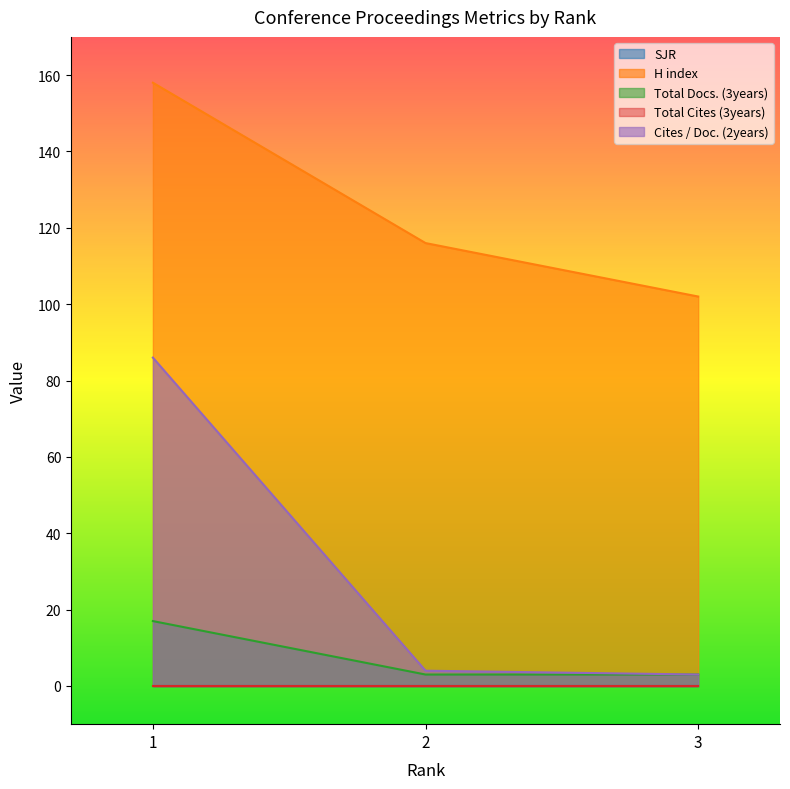

What is the difference between the maximum and second lowest values in the H index series?

42